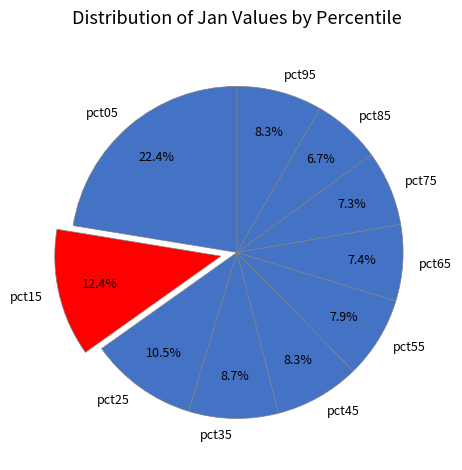

To the nearest percent, what is the combined percentage of pct55 and pct75?

15%